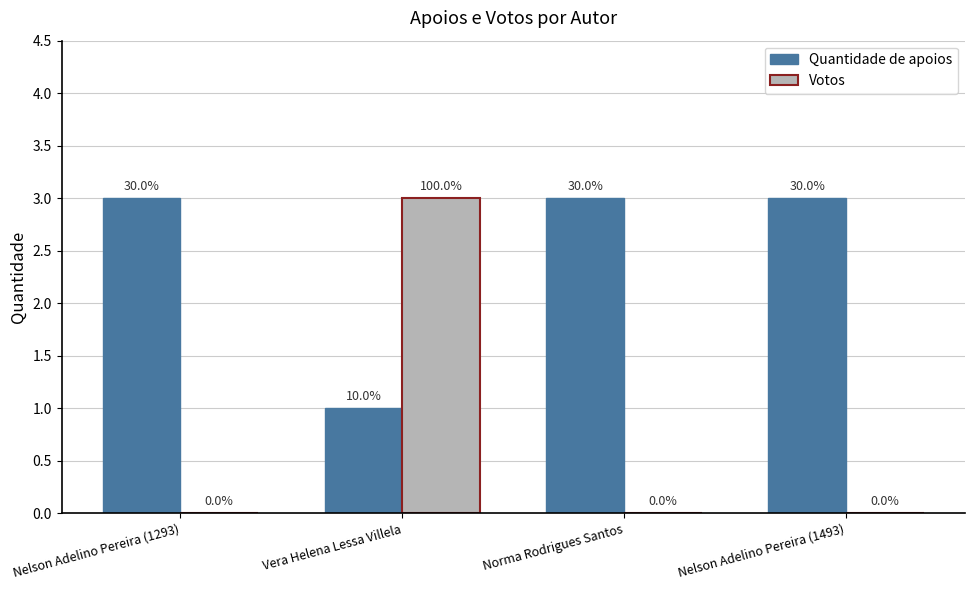

At which category does the chart reach its minimum across all series?

Nelson Adelino Pereira (1293)